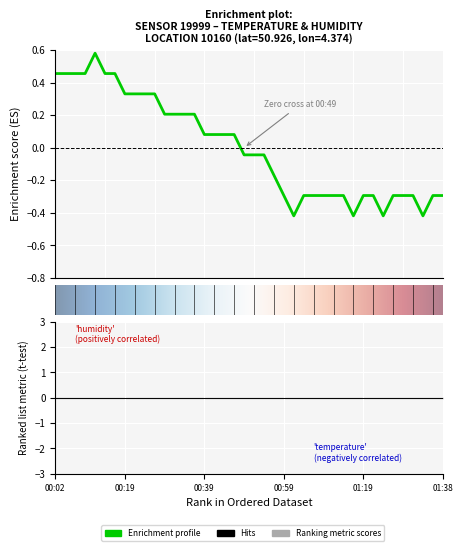

What is the sum of the values at 01:01 and 00:37?

-0.2